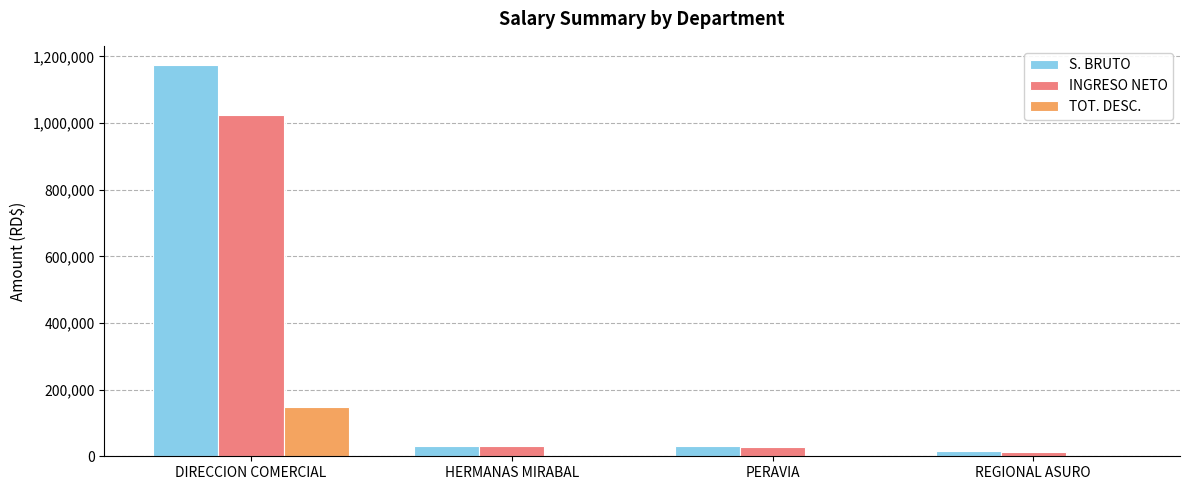

True or false: S. BRUTO has a value of 30000.0 at PERAVIA.

True